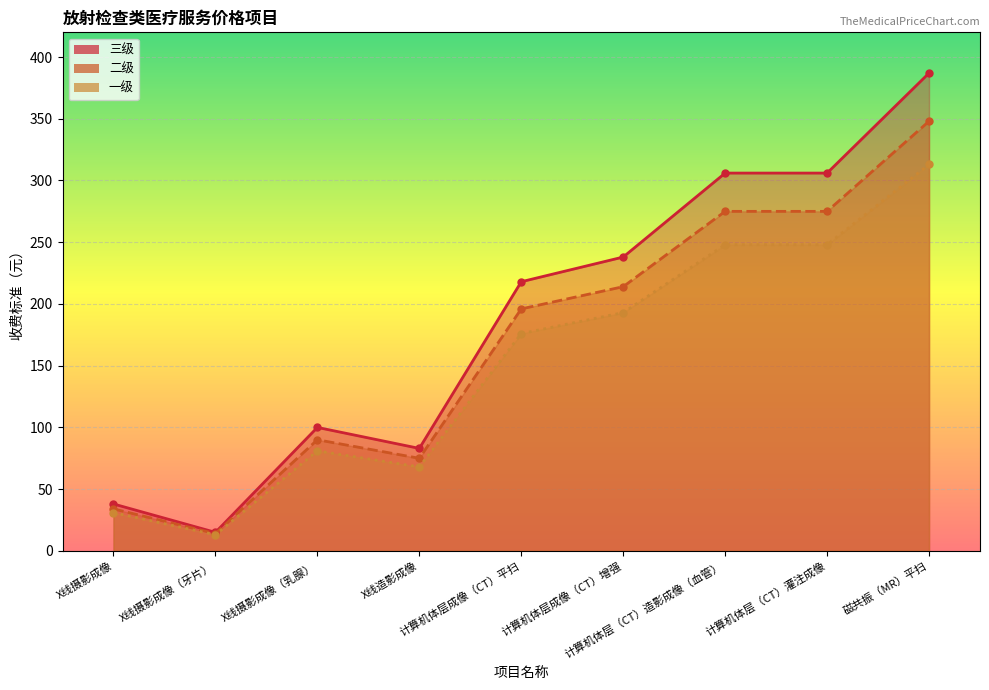

Reading left to right, what are all the values shown in this chart?

三级: 38	15	100	83	218	238	306	306	387
二级: 34	14	90	75	196	214	275	275	348
一级: 31	13	81	68	176	193	248	248	313